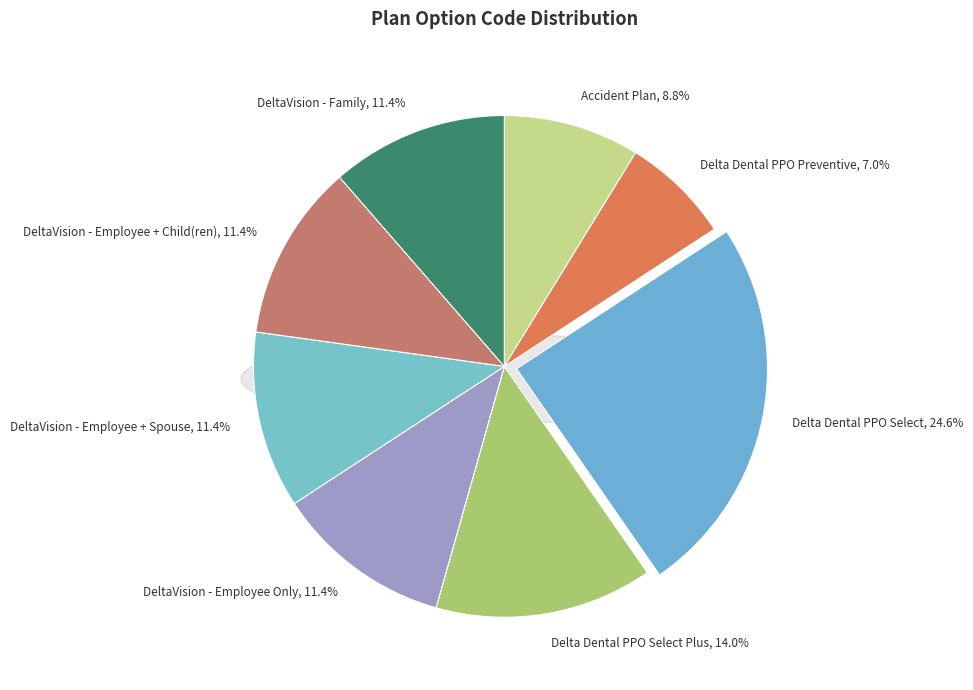

True or false: Delta Dental PPO Select Plus accounts for 4% of the total.

False